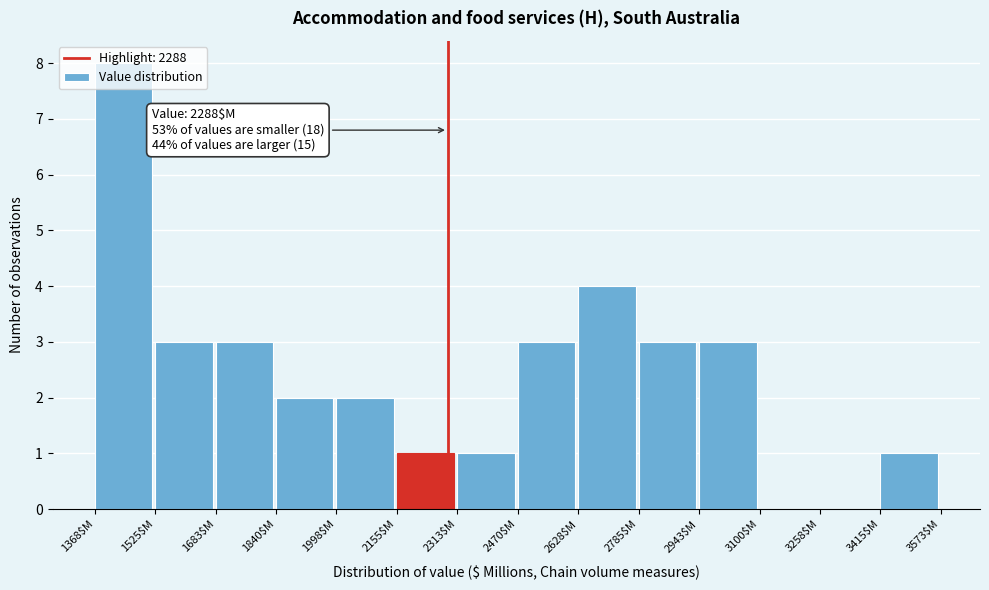

Which range on the x-axis has the tallest bar?

1360 to 1520